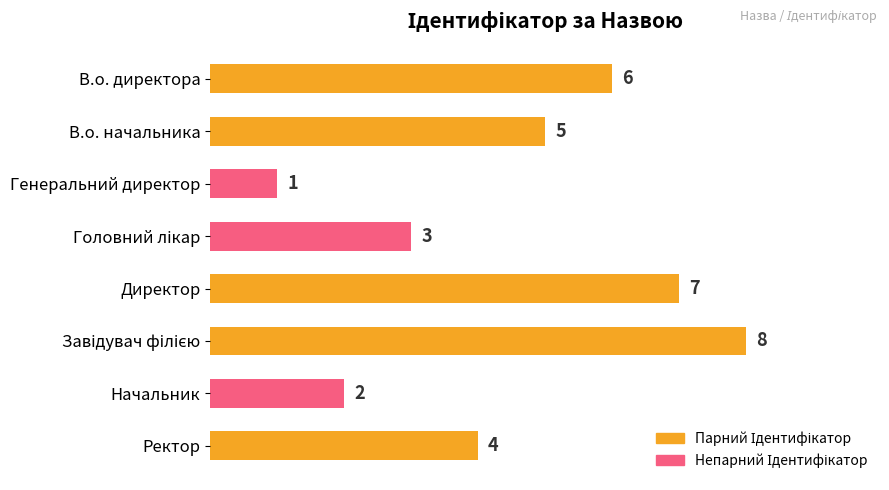

At which category does the chart reach its minimum across all series?

Генеральний директор